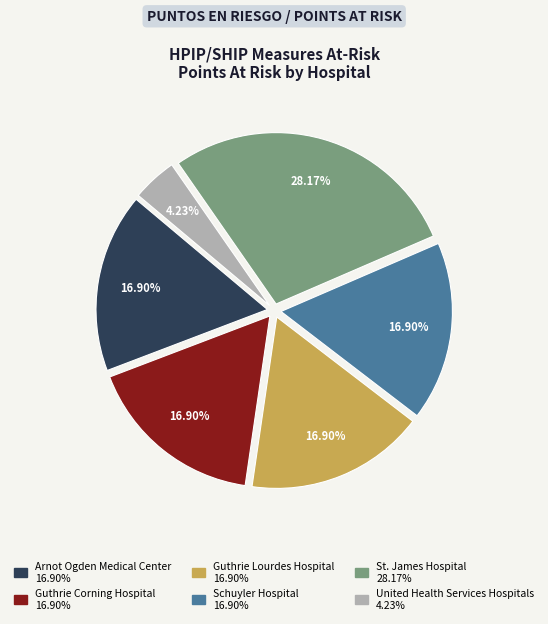

Is there any slice that represents more than half of the pie?

No